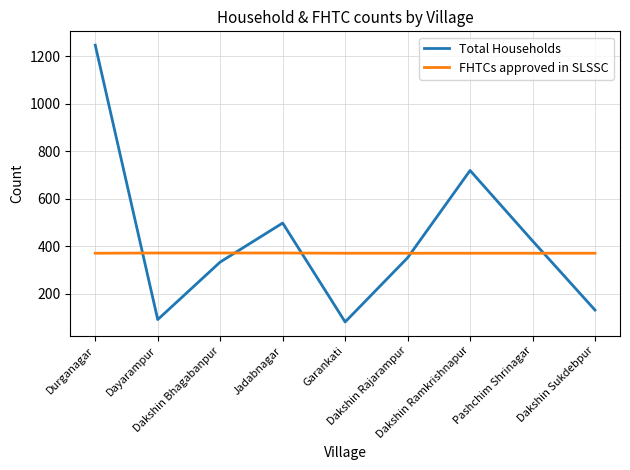

List the series in order of their peak value, lowest first.

FHTCs approved in SLSSC, Total Households